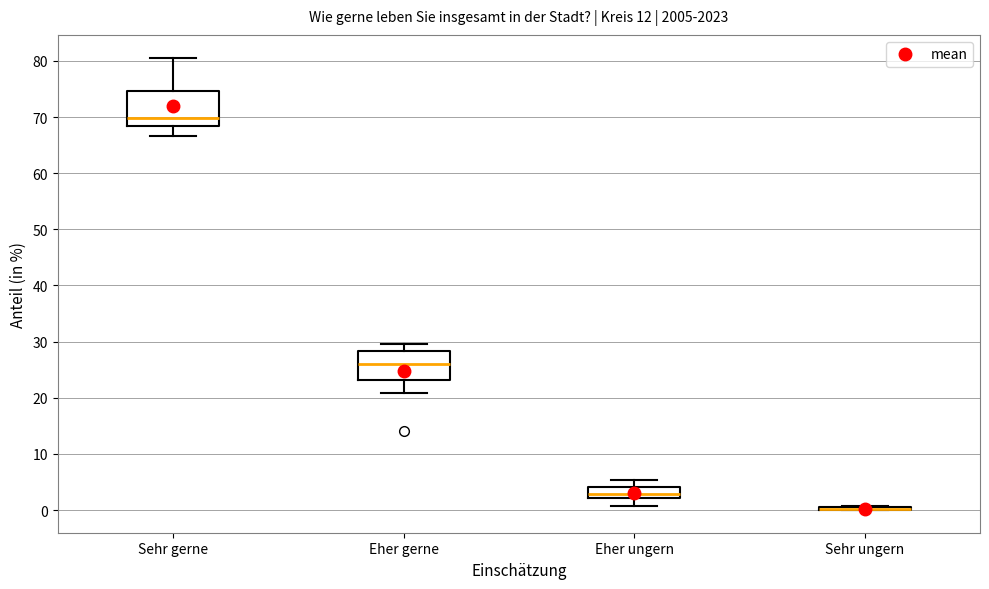

Reading left to right, read every box against the y-axis: the position of its median line, the range the box covers, and the ends of its whiskers. The values are not printed on the chart, so give them approximately, as read against the axis.

Sehr gerne: median 70, box 68 to 75, whiskers 67 to 81
Eher gerne: median 26, box 23 to 28, whiskers 21 to 30
Eher ungern: median 3, box 2 to 4, whiskers 1 to 5
Sehr ungern: box collapsed to a line at 0, whiskers 0 to 1